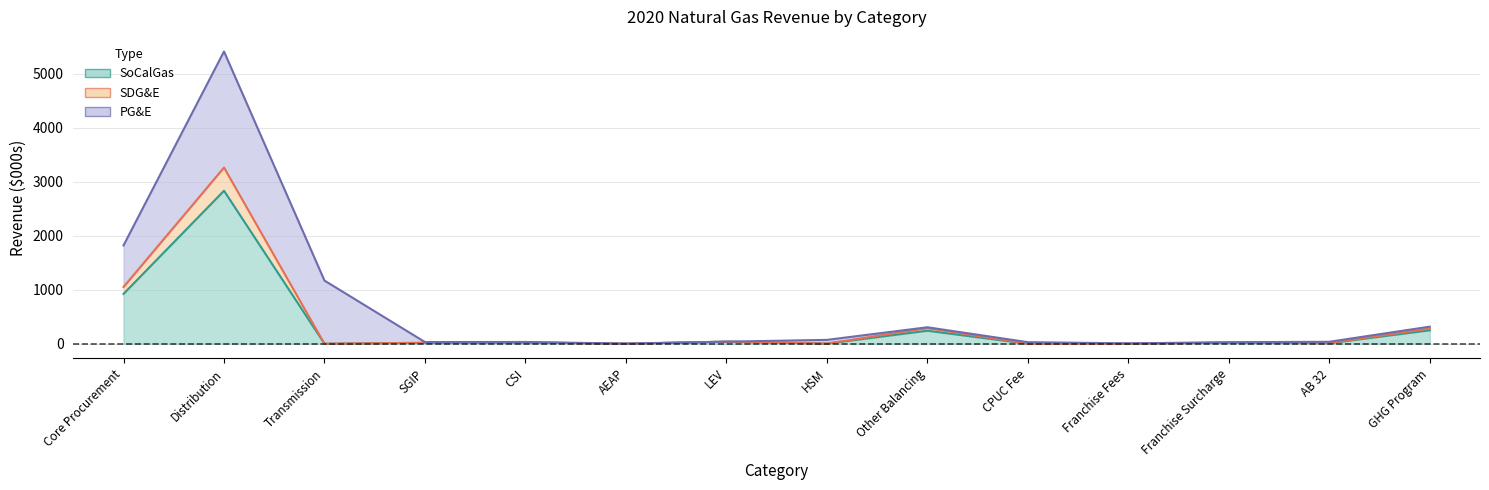

What is the label of the 2nd point from the right?

AB 32